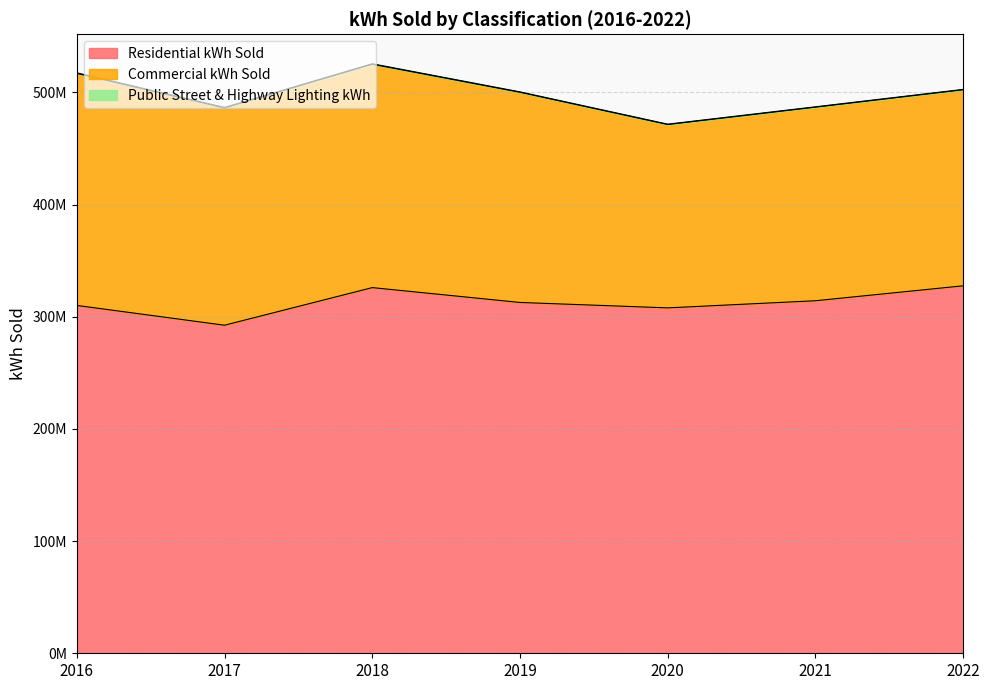

Which category has the highest value across all series?

2022